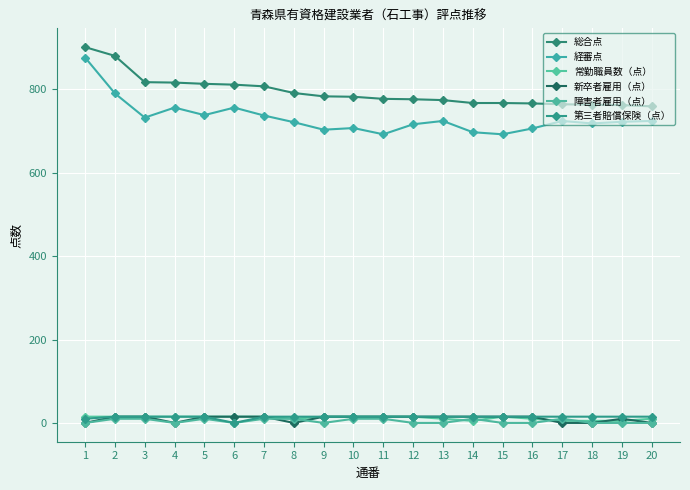

How many lines are shown in the chart?

6